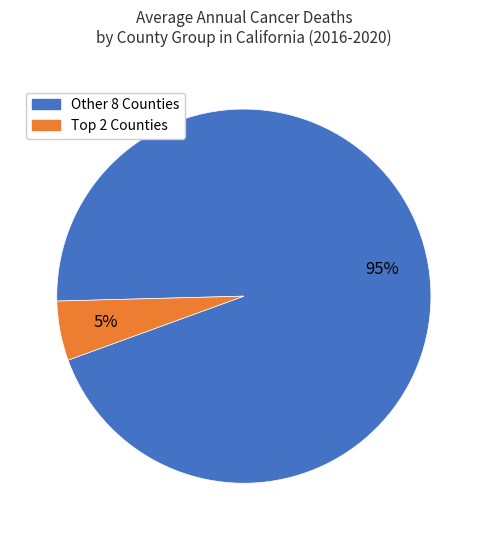

Is there a majority slice in this chart?

Yes